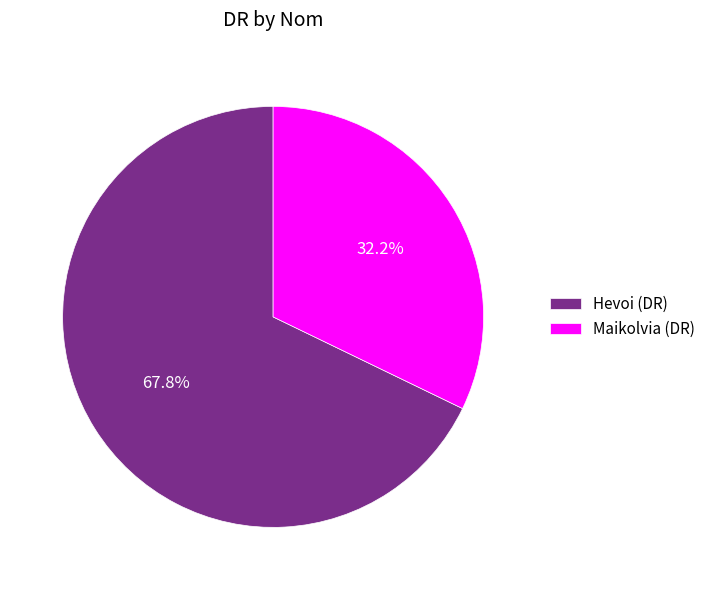

To the nearest percent, what portion does Hevoi represent?

68%